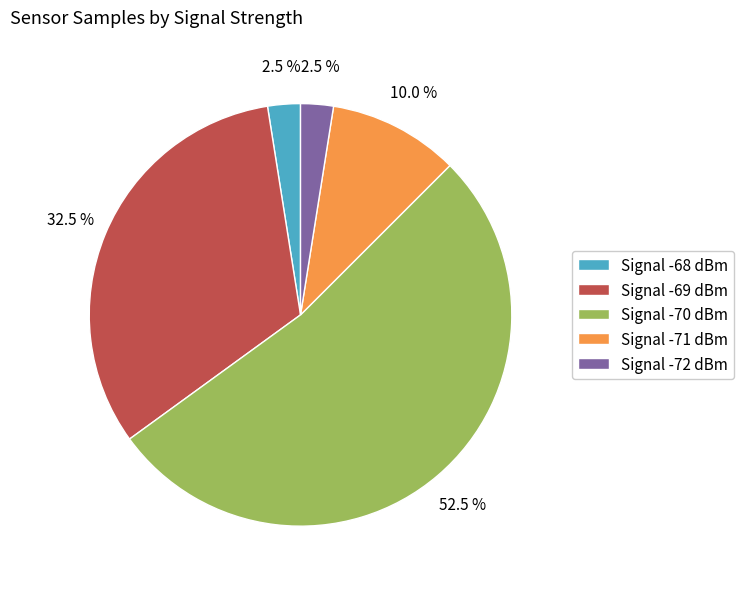

Which category accounts for the majority?

Signal -70 dBm